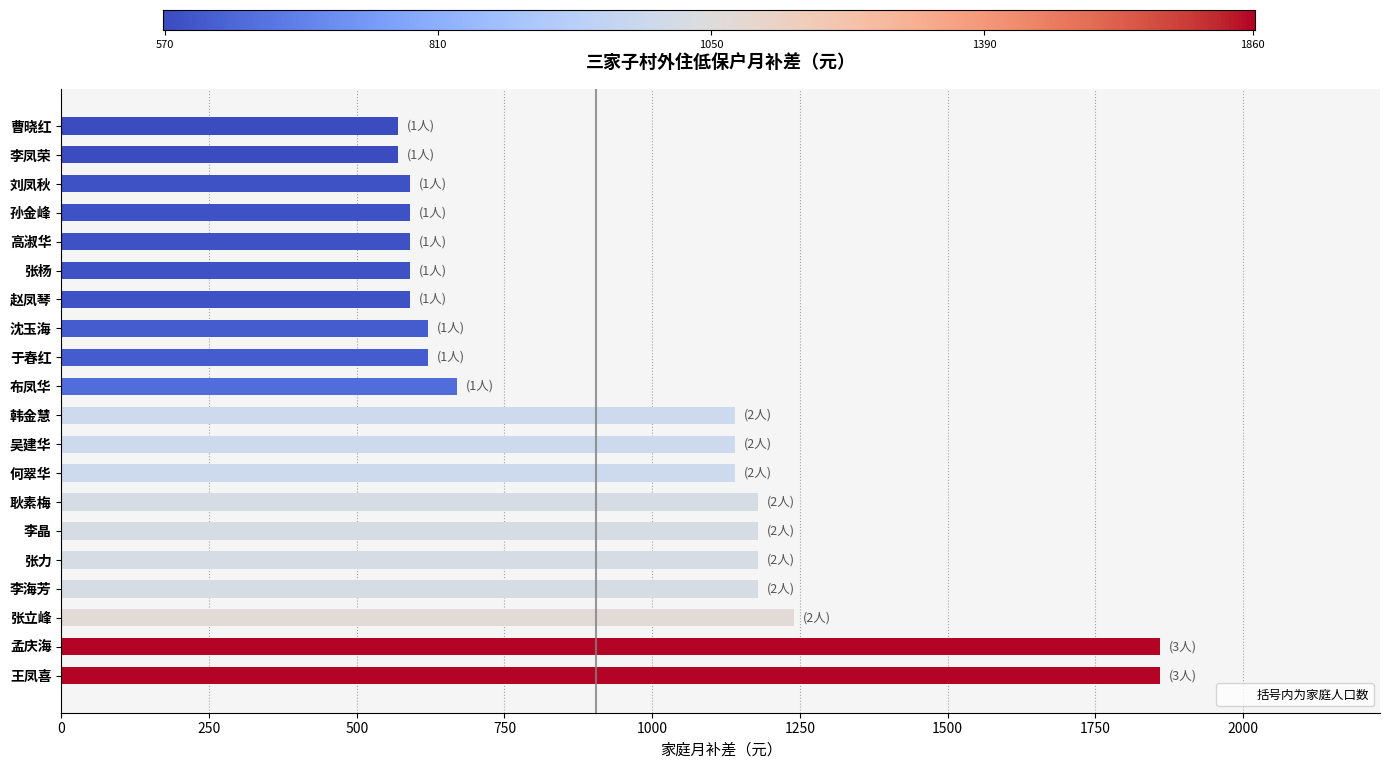

What is the average value?

955